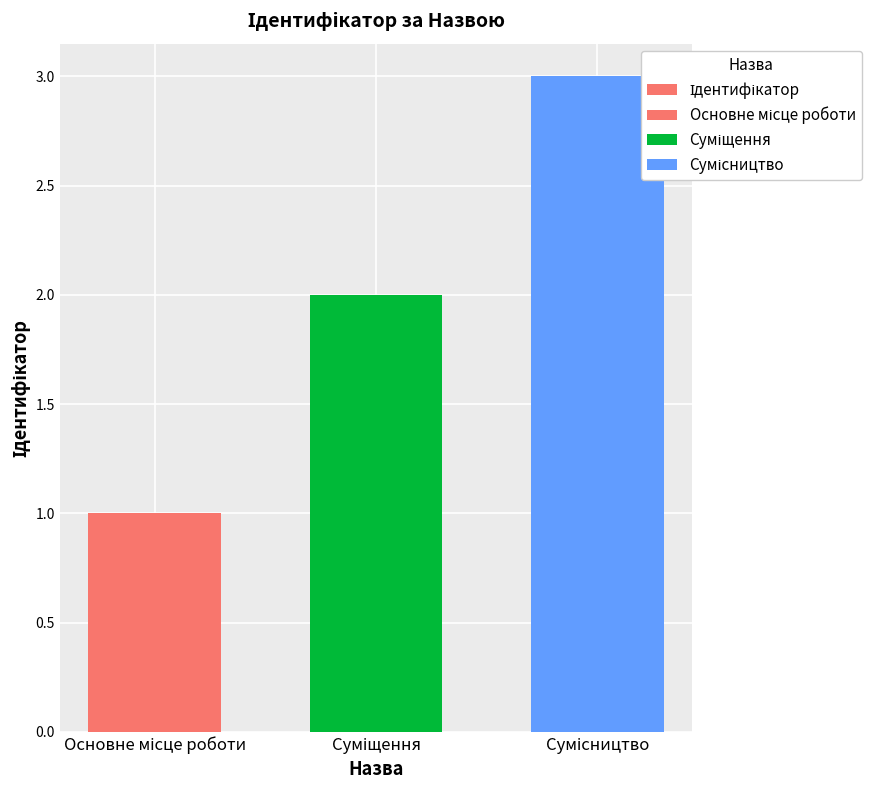

Which has a higher value, Сумісництво or Суміщення?

Сумісництво